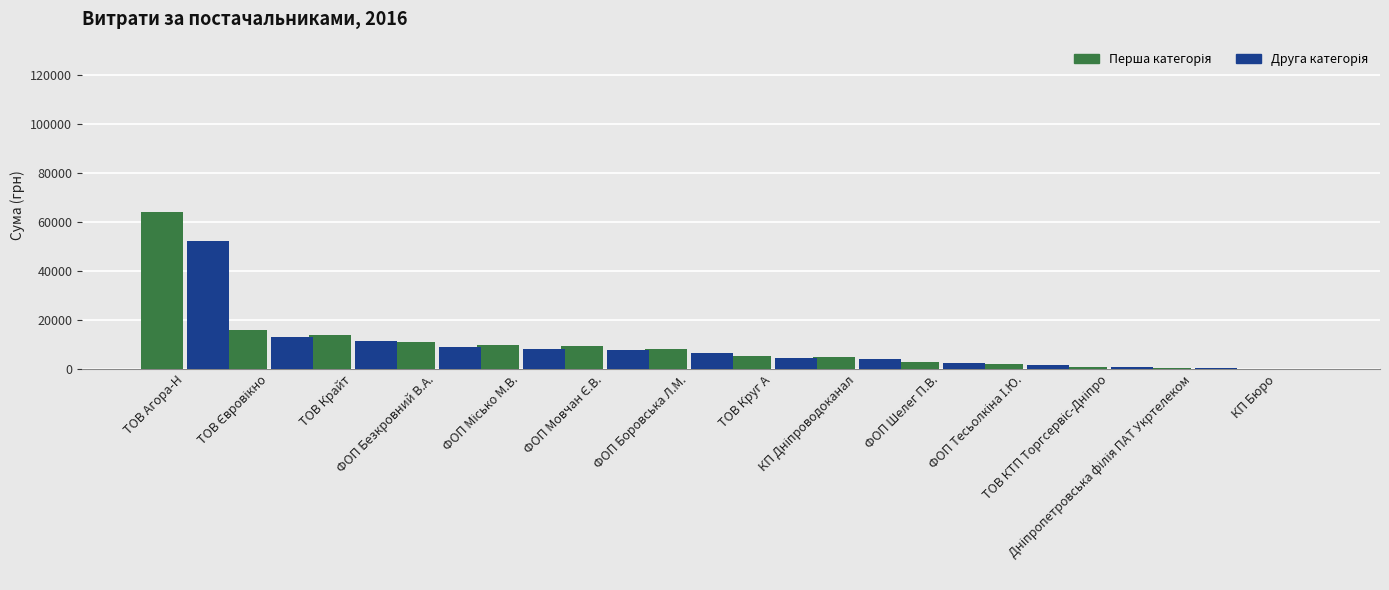

Which series changed the most between ТОВ Агора-Н and Дніпропетровська філія ПАТ Укртелеком?

Перша категорія